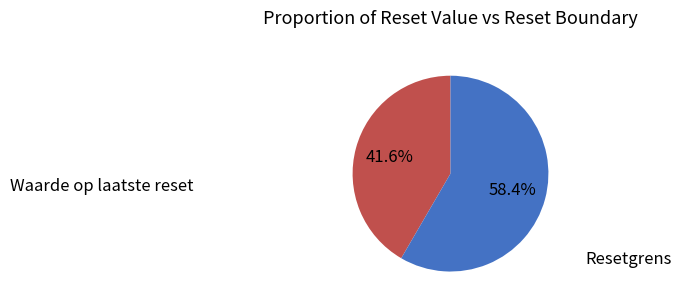

Is there any slice that represents more than half of the pie?

Yes